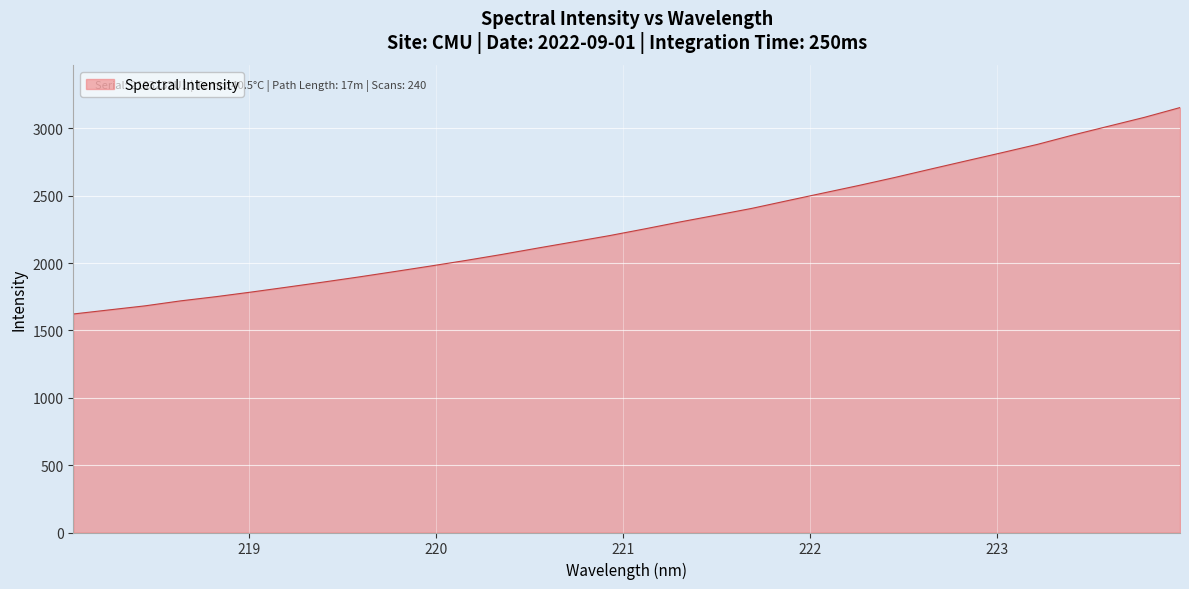

What is the maximum value shown in the chart?

3154.0